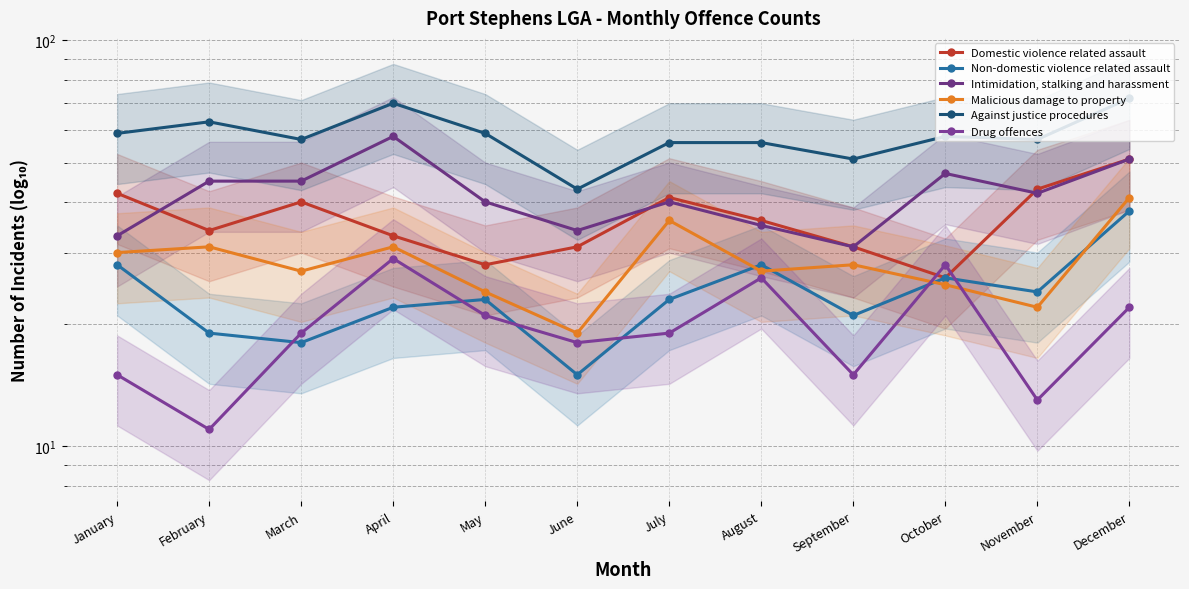

How many values in the Non-domestic violence related assault series exceed 23?

5